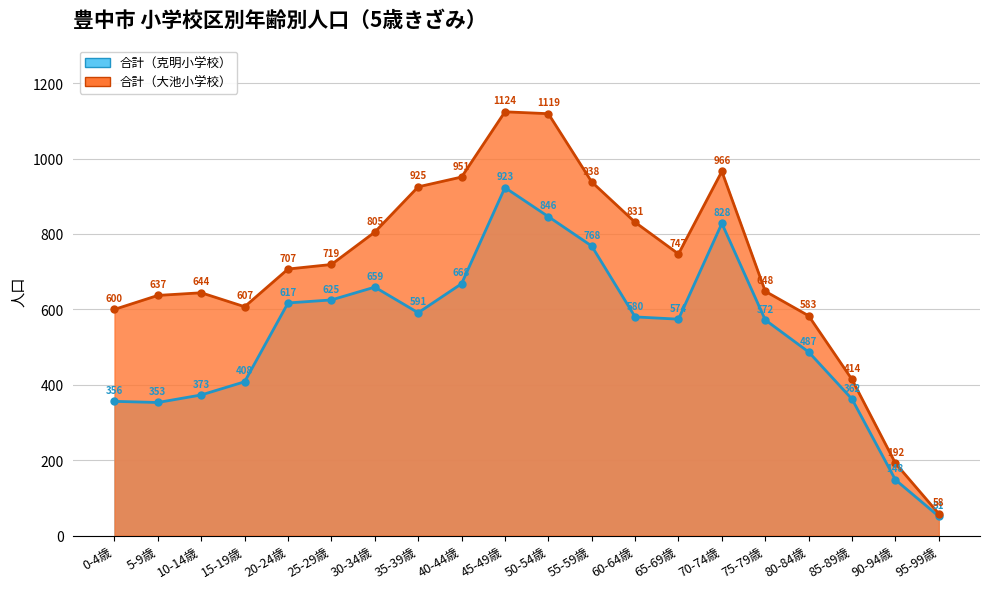

What is the value of the 合計（大池小学校） point at the 7th from the left?

805